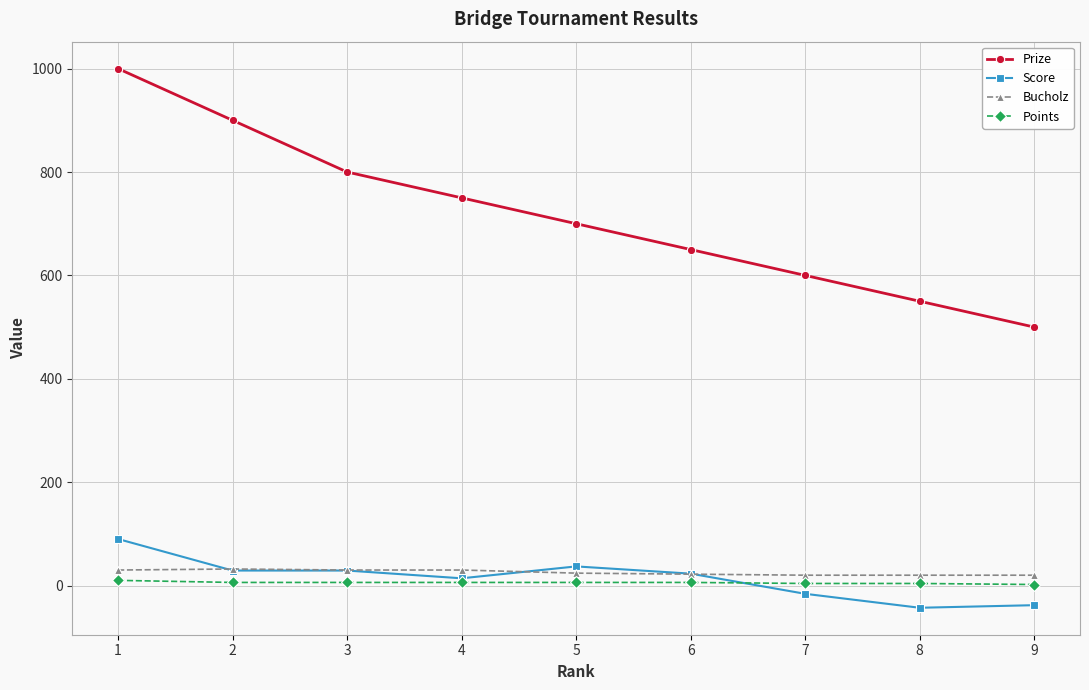

At which category is the sum across all series the highest?

1